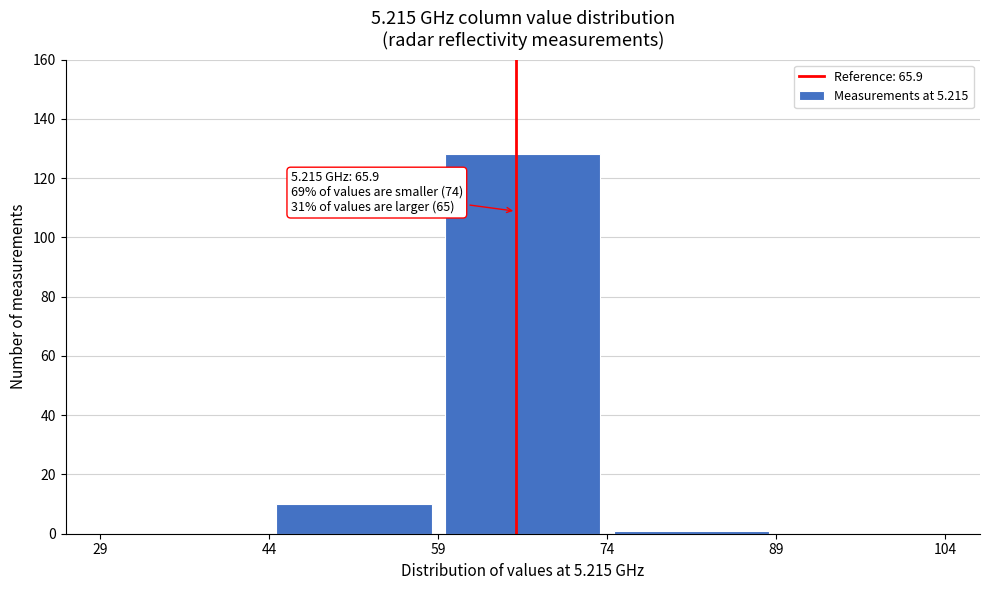

Which range on the x-axis has the tallest bar?

59 to 74